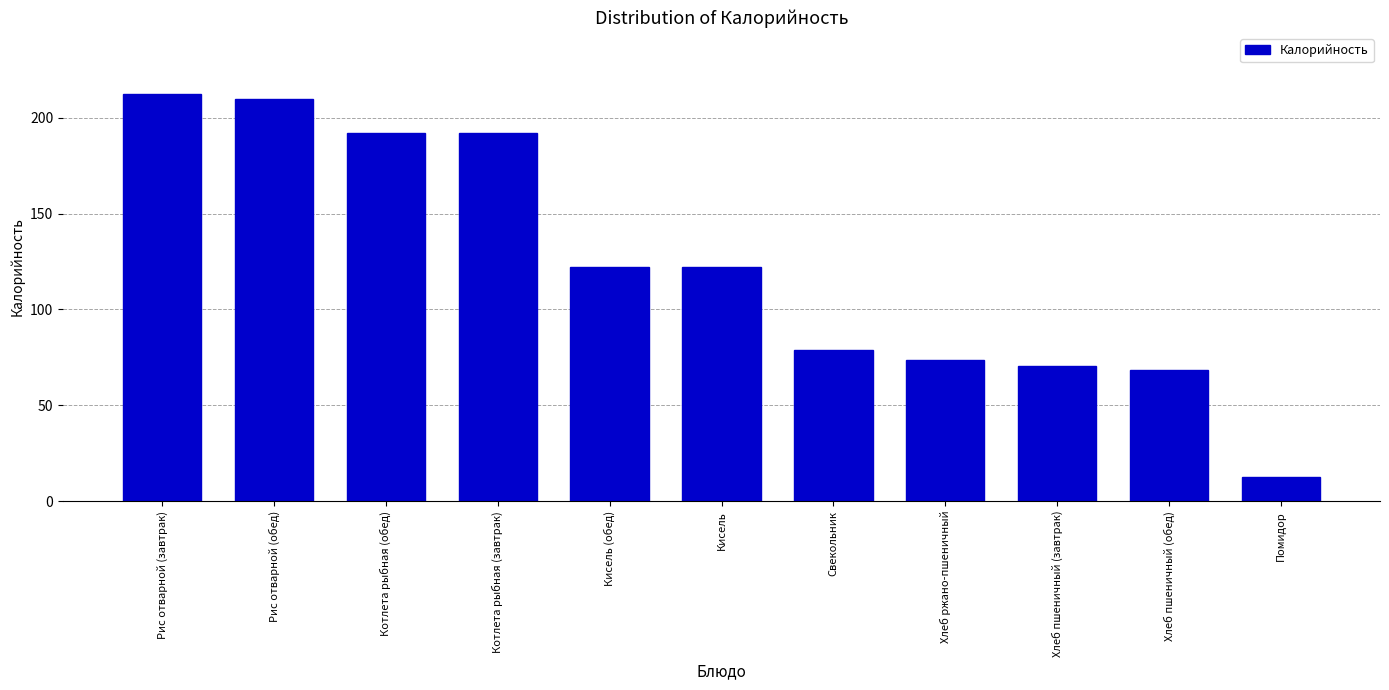

What is the approximate value at Котлета рыбная (завтрак)?

192.3